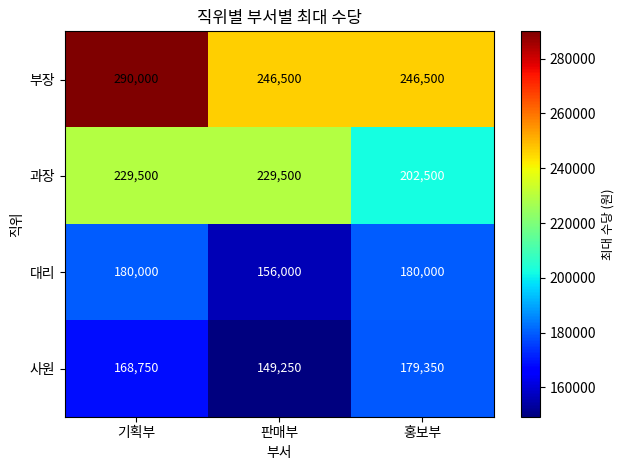

What is the sum of all 과장 values?

661500